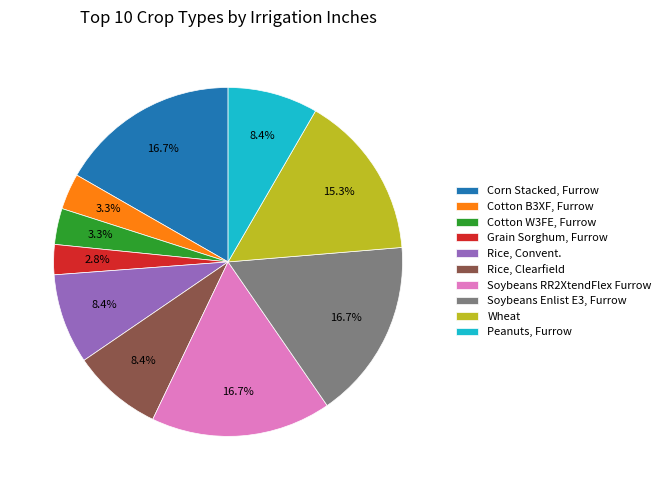

Is it true that Cotton W3FE, Furrow is 12% of the pie?

False